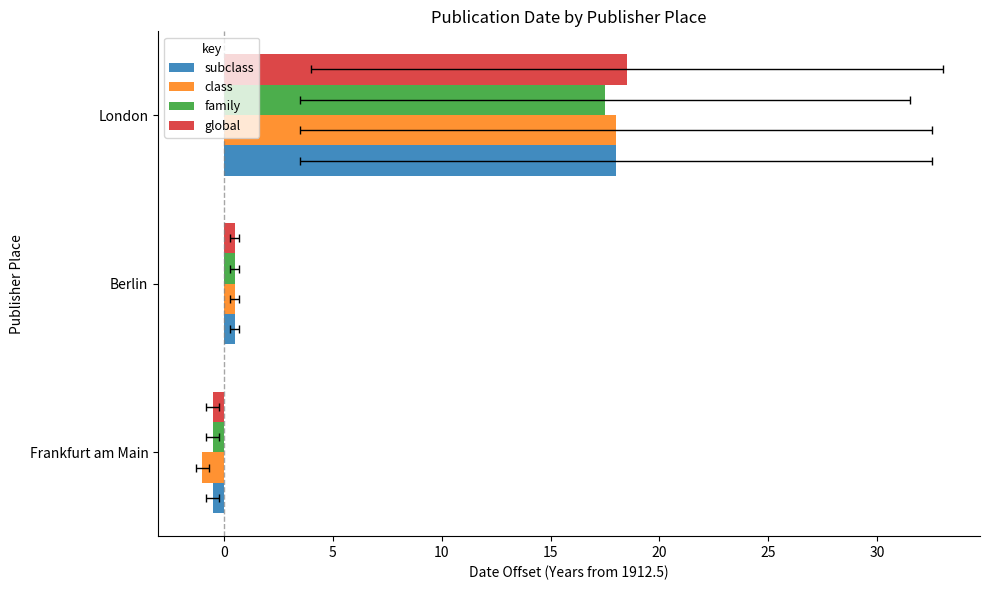

The class series shows 7.5 at London. True or false?

False